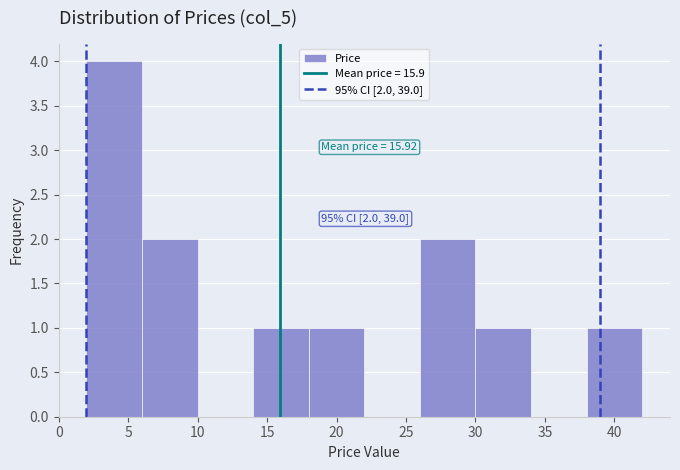

Which range on the x-axis has the tallest bar?

2 to 6